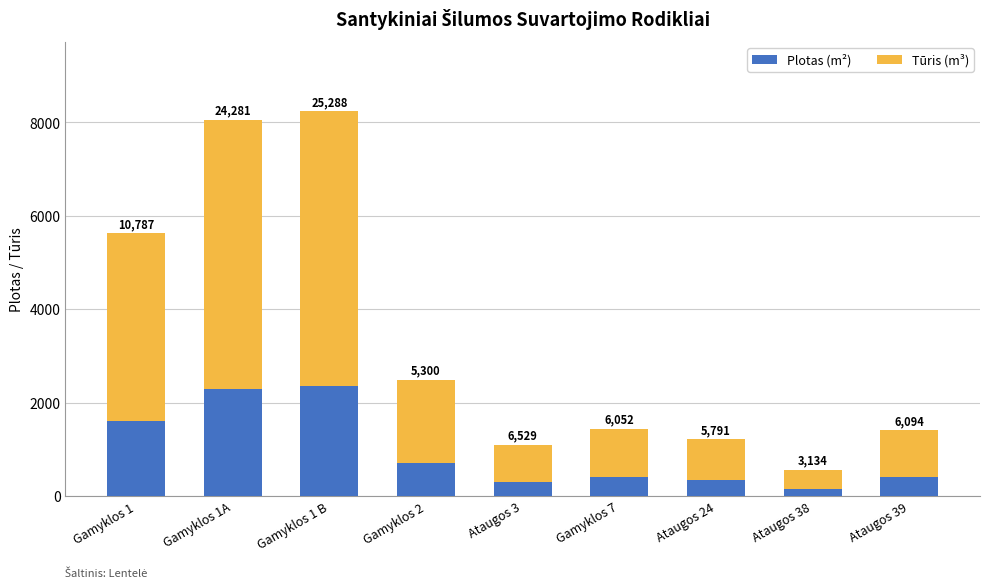

What are all the series names shown in the legend?

Plotas (m²), Tūris (m³)